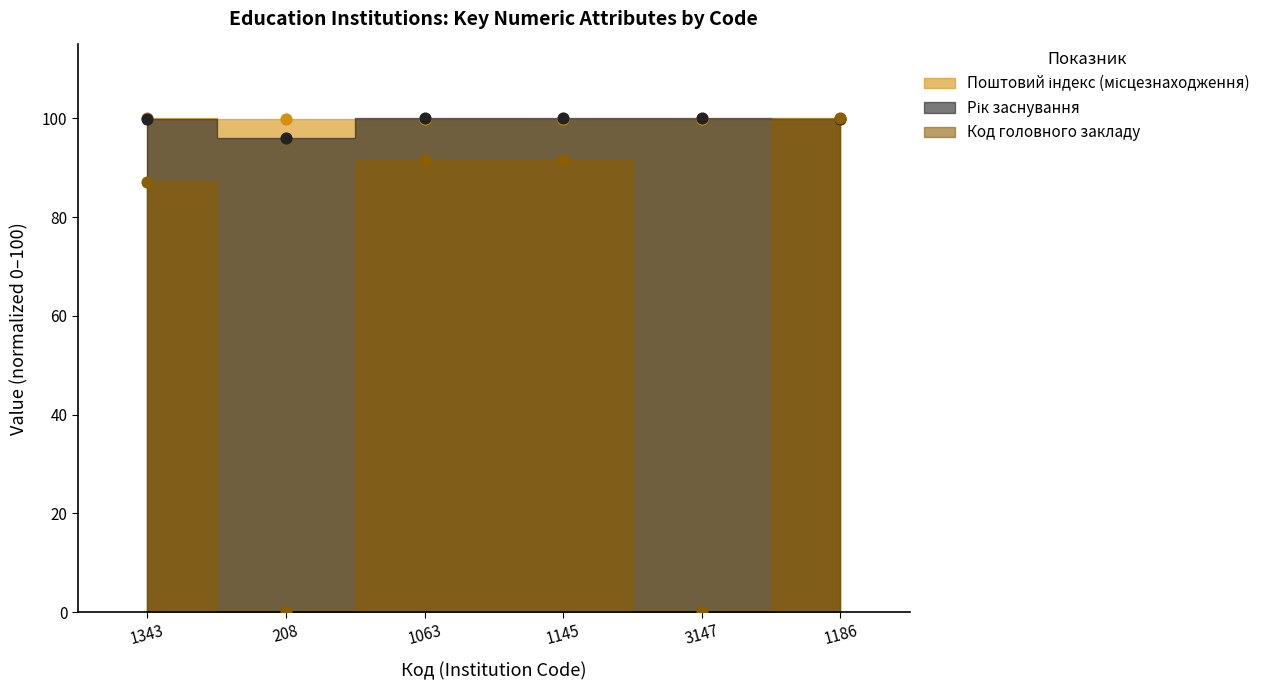

Which series contains the lowest Y value?

Код головного закладу